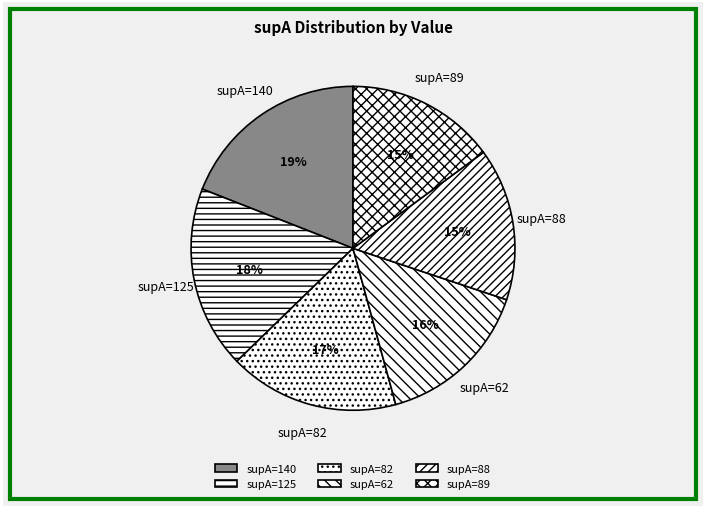

Count the number of slices in the pie.

6